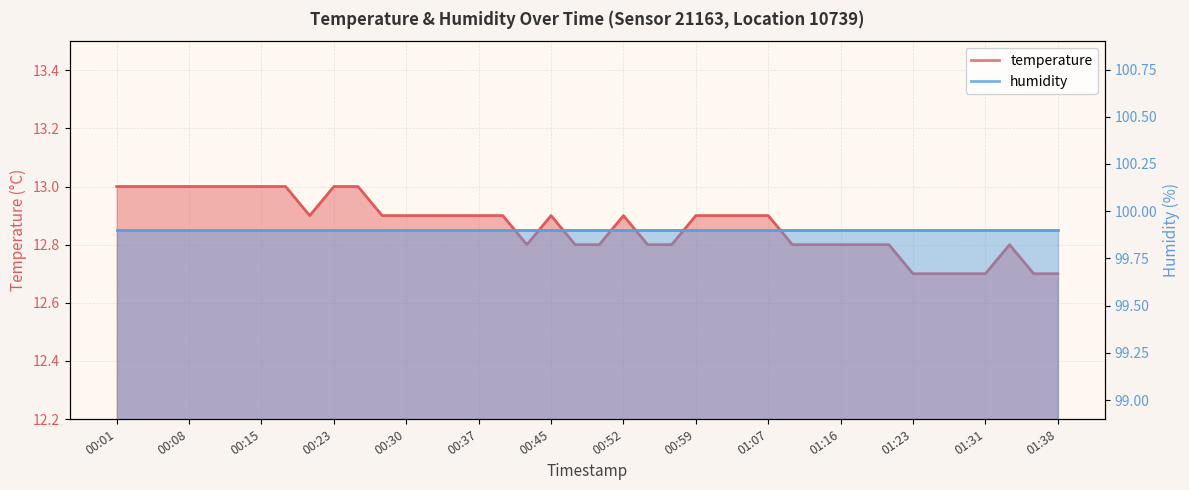

What is the difference between the values at 00:10 and 01:23?

0.3